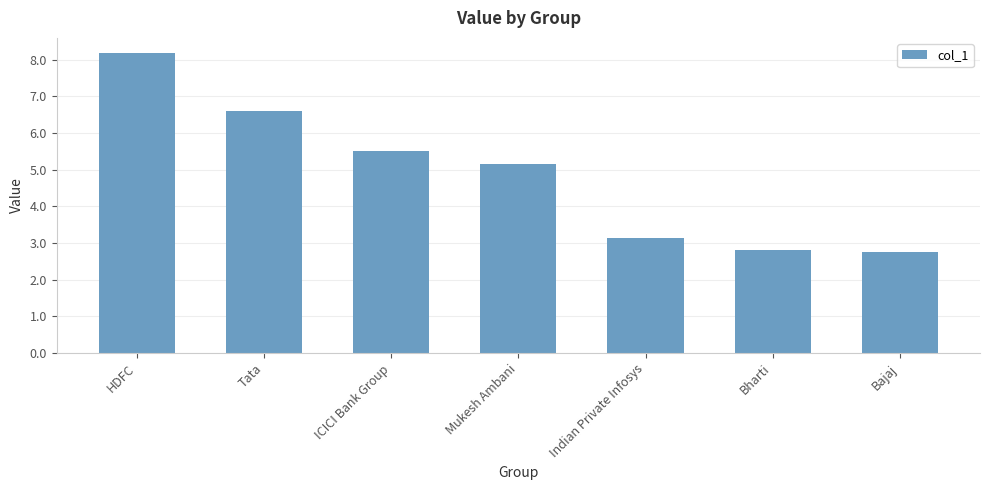

What is the label of the 1st bar from the right?

Bajaj